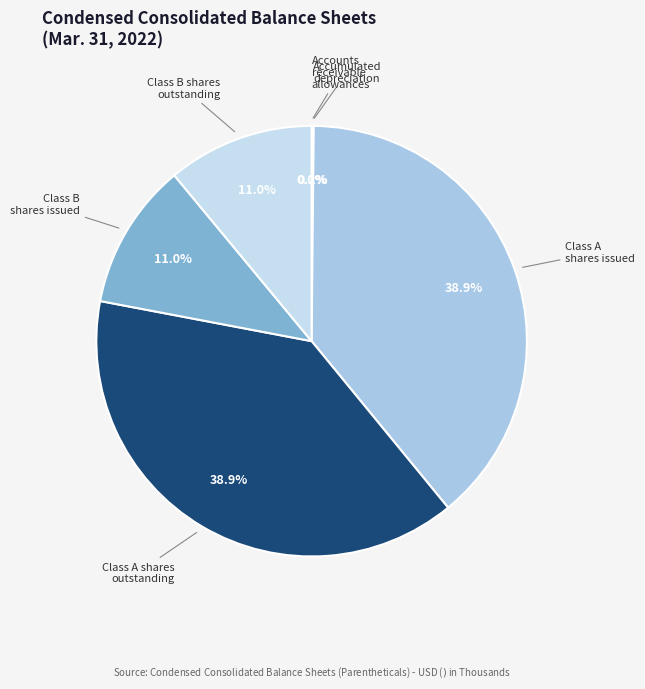

To the nearest percent, what is the difference between the largest and smallest slice percentages?

39%